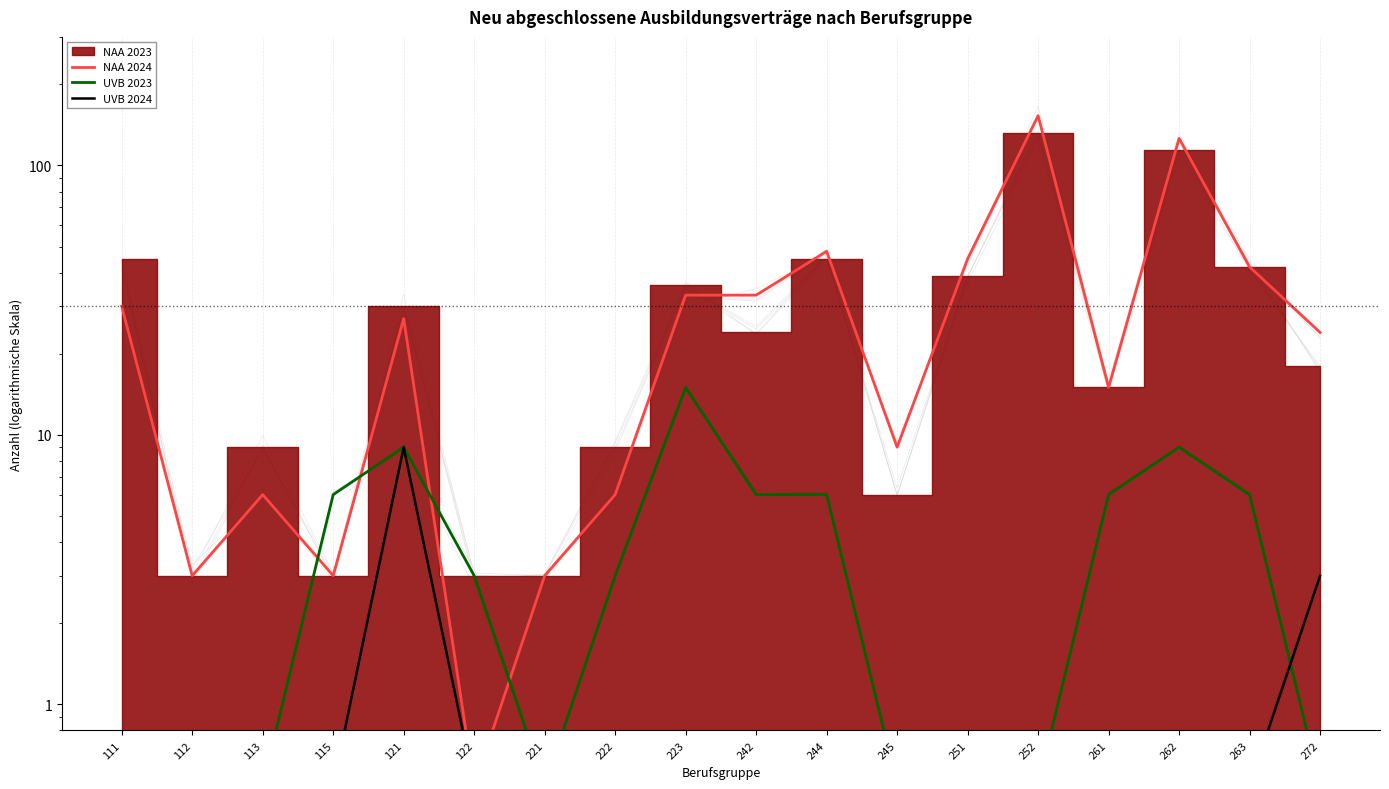

After their last crossing, which series has the higher values: UVB 2023 or NAA 2024?

NAA 2024